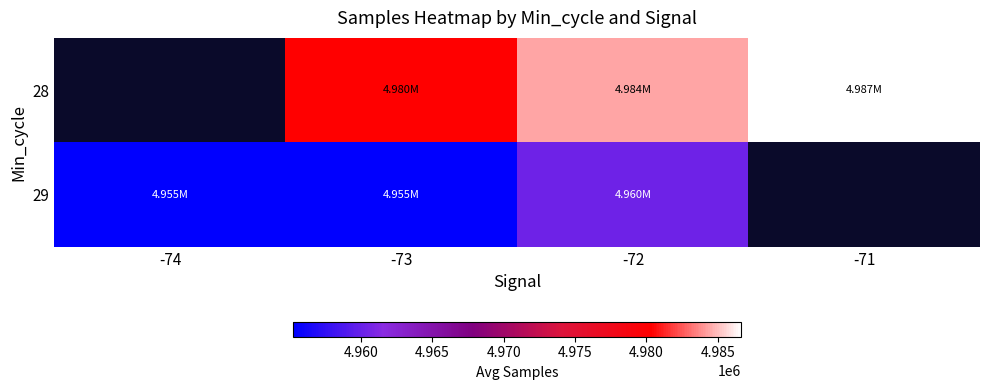

The 29 series shows 4955232.0 at -74. True or false?

True